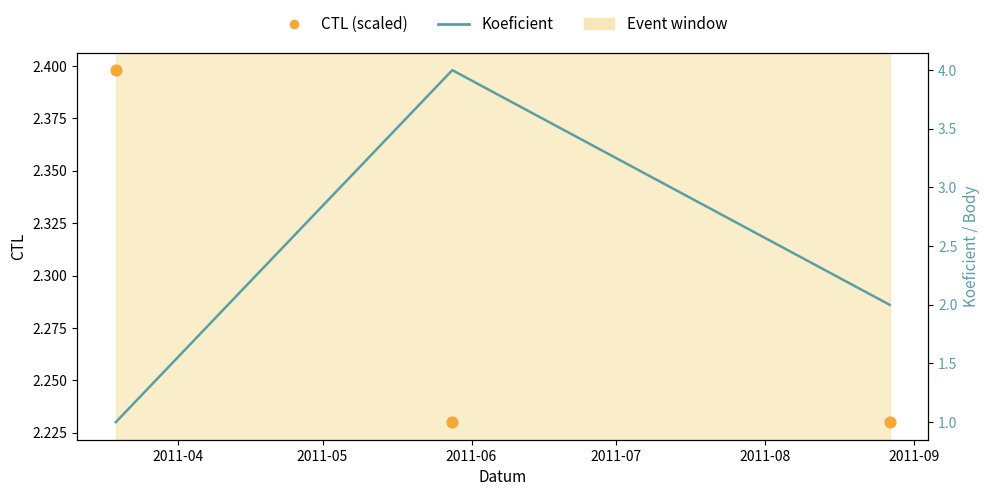

Is the value of Koeficient at 2011-05 greater than the value of CTL (scaled) at 2011-05?

Yes